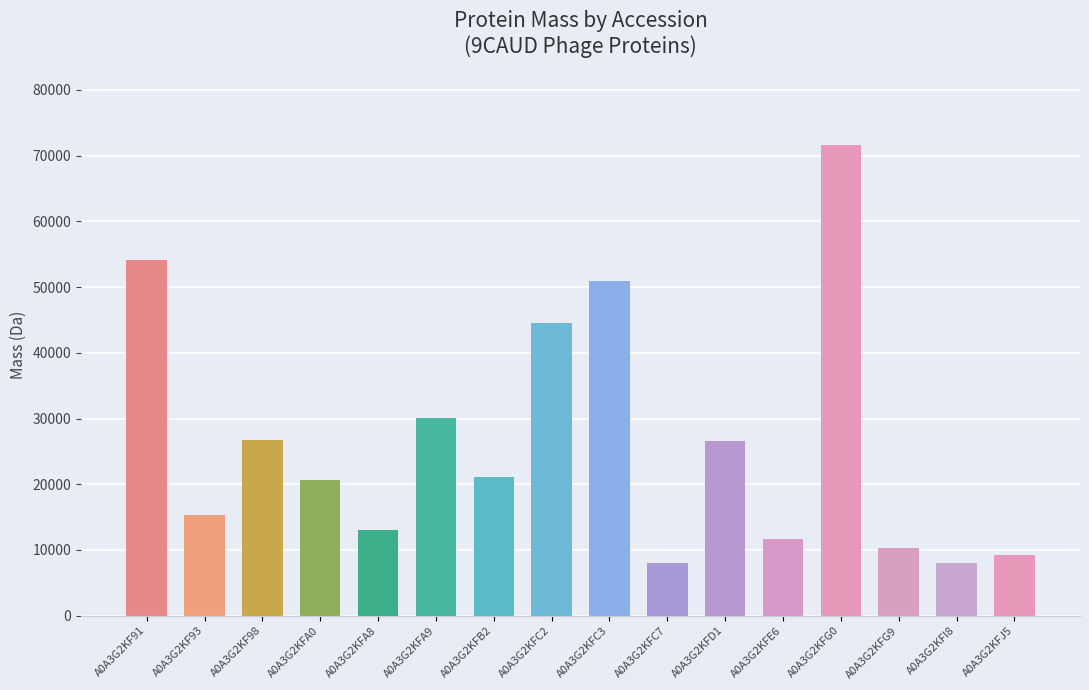

At which category does the chart reach its peak across all series?

A0A3G2KFG0